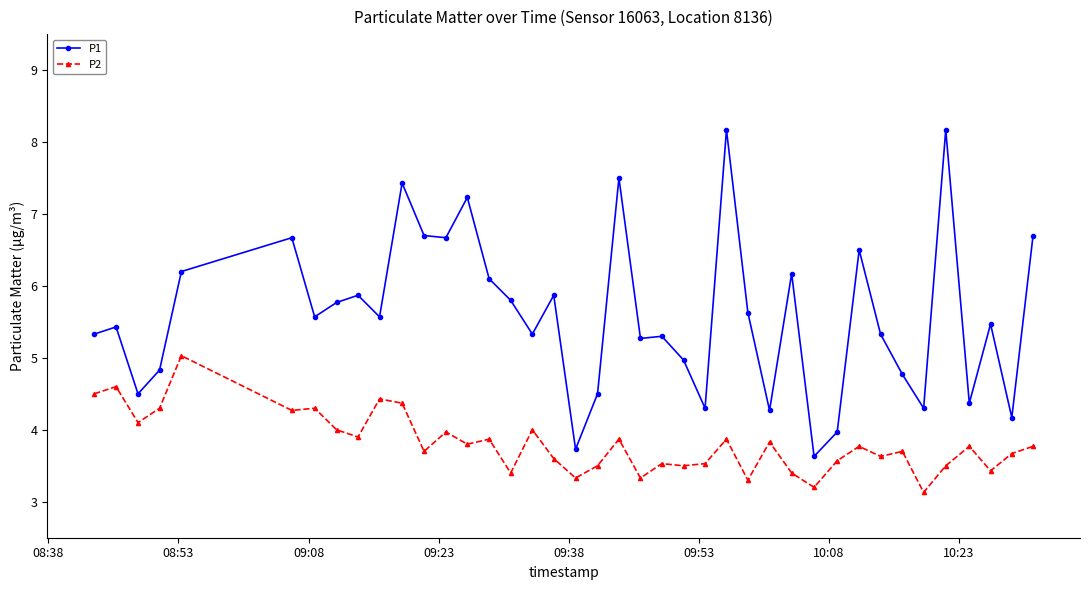

True or false: P1 and P2 intersect in this chart.

False